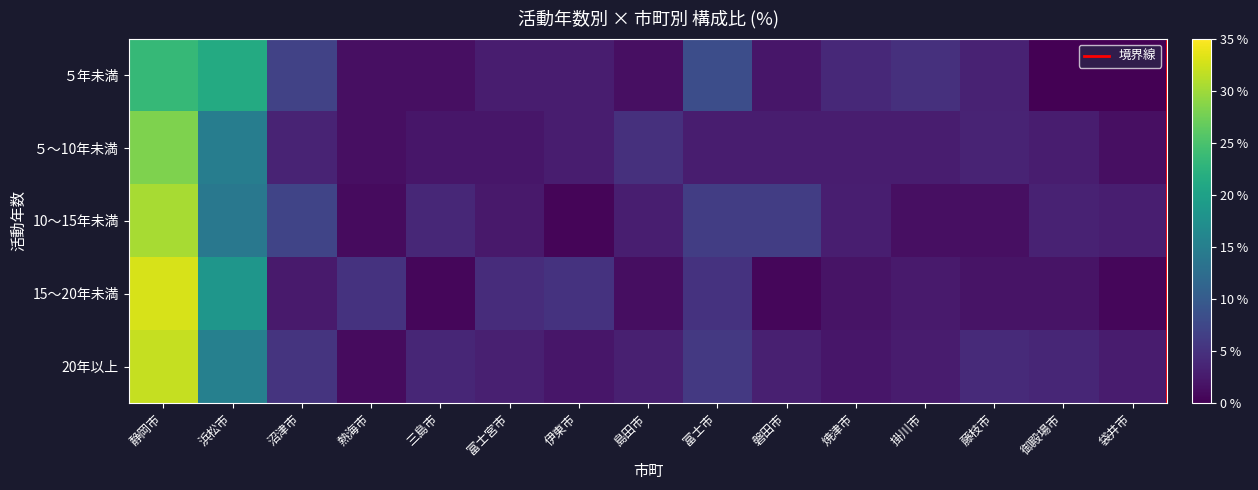

True or false: ５～10年未満 has a value of 0.7 at 伊東市.

False